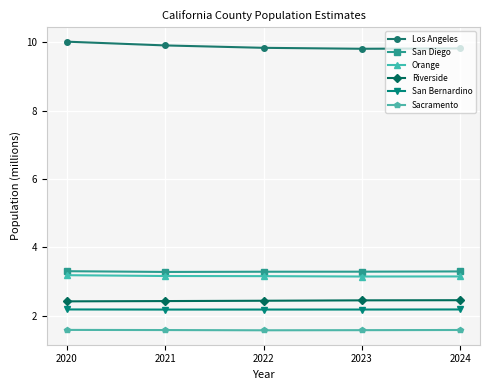

The Los Angeles series shows 13.2 at 2022. True or false?

False